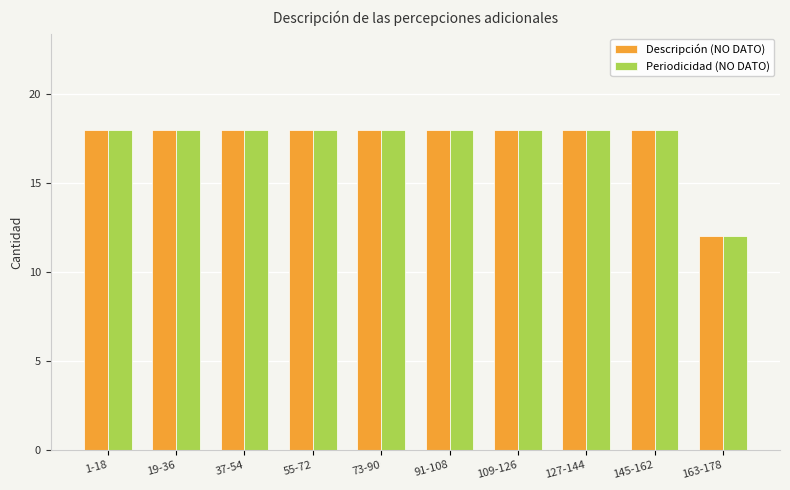

Reading left to right, transcribe all the data shown in this chart.

Descripción (NO DATO): 1-18=18	19-36=18	37-54=18	55-72=18	73-90=18	91-108=18	109-126=18	127-144=18	145-162=18	163-178=12
Periodicidad (NO DATO): 1-18=18	19-36=18	37-54=18	55-72=18	73-90=18	91-108=18	109-126=18	127-144=18	145-162=18	163-178=12